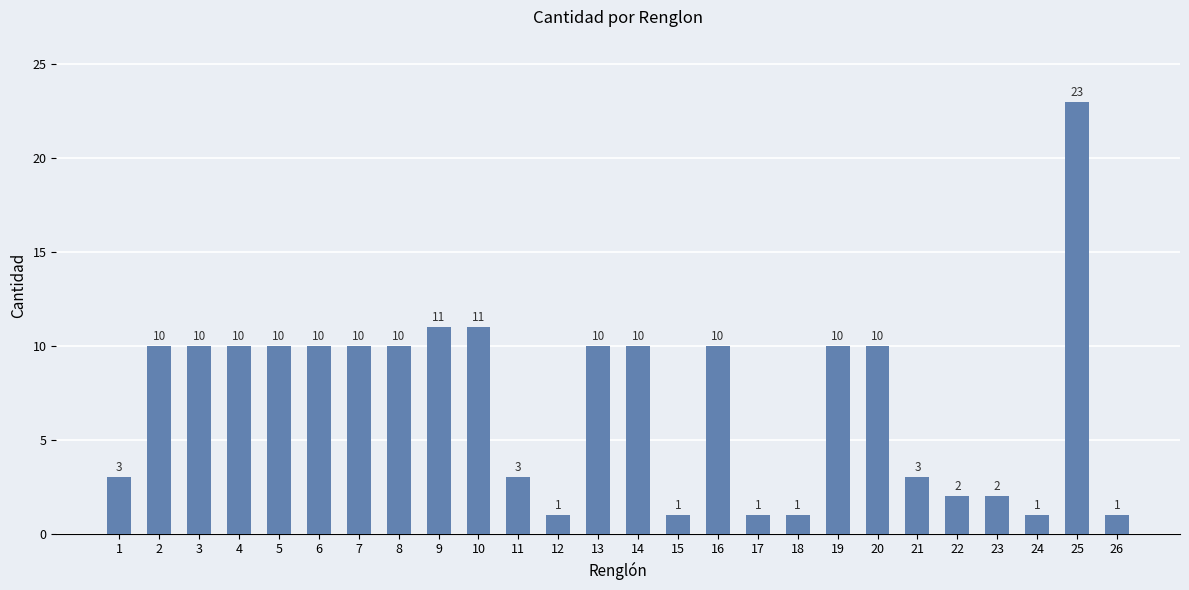

What is the change in value from 9 to 17?

-10